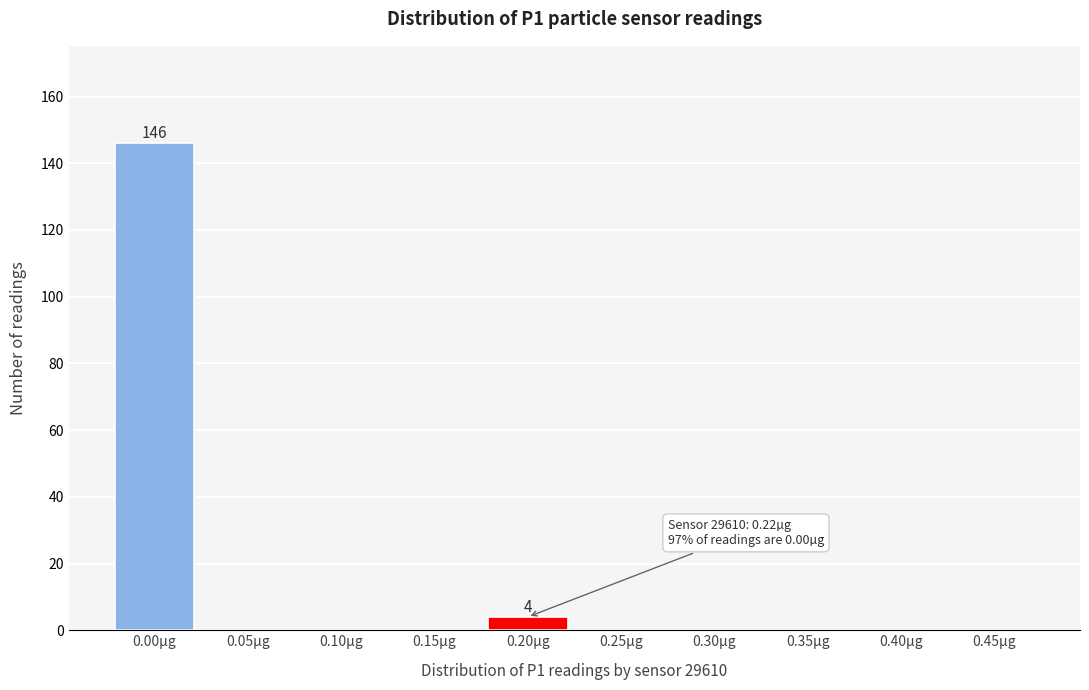

Reading left to right, extract all data points from this chart.

0.00µg=146	0.05µg=0	0.10µg=0	0.15µg=0	0.20µg=4	0.25µg=0	0.30µg=0	0.35µg=0	0.40µg=0	0.45µg=0